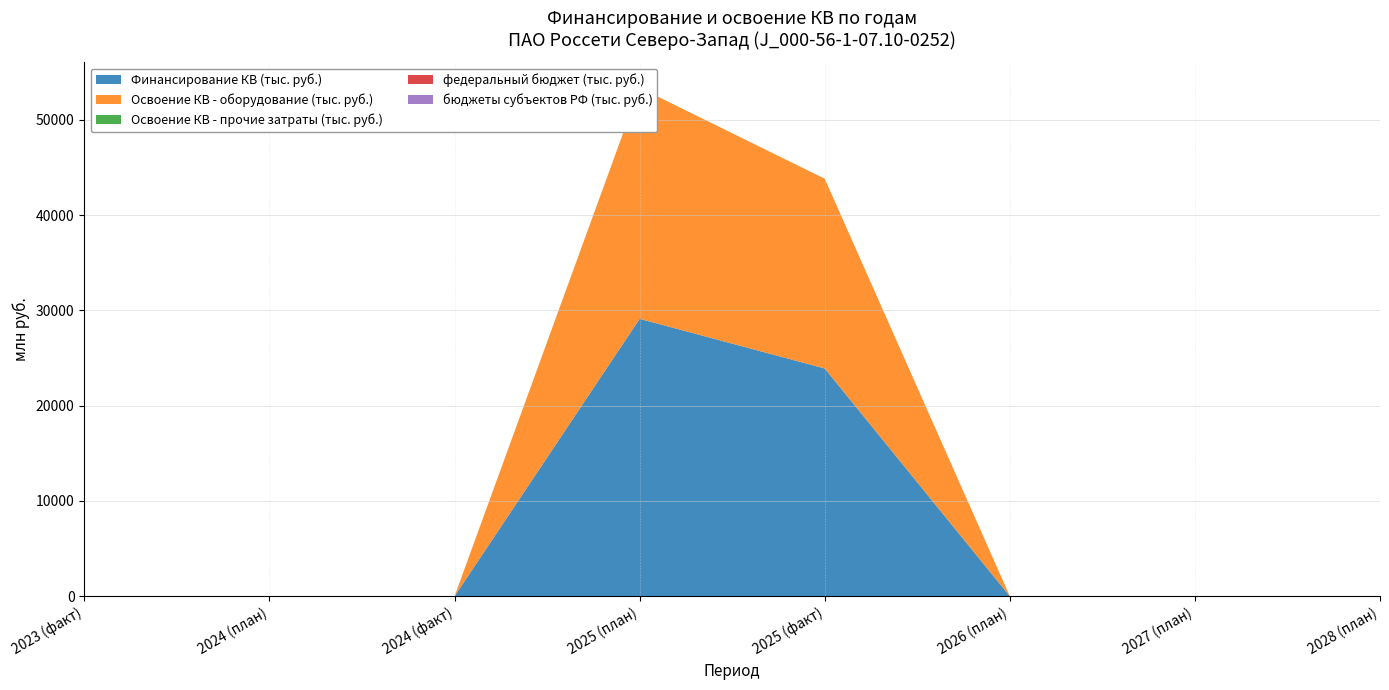

Reading left to right, what are all the values shown in this chart?

Финансирование КВ (тыс. руб.): 2023 (факт)=0	2024 (план)=0	2024 (факт)=0	2025 (план)=29105541670	2025 (факт)=23897016000	2026 (план)=0	2027 (план)=0	2028 (план)=0
Освоение КВ - оборудование (тыс. руб.): 2023 (факт)=0	2024 (план)=0	2024 (факт)=0	2025 (план)=24250306890	2025 (факт)=19909680000	2026 (план)=0	2027 (план)=0	2028 (план)=0
Освоение КВ - прочие затраты (тыс. руб.): 2023 (факт)=0	2024 (план)=0	2024 (факт)=0	2025 (план)=431117	2025 (факт)=450000	2026 (план)=0	2027 (план)=0	2028 (план)=0
федеральный бюджет (тыс. руб.): 2023 (факт)=0	2024 (план)=0	2024 (факт)=0	2025 (план)=0	2025 (факт)=0	2026 (план)=0	2027 (план)=0	2028 (план)=0
бюджеты субъектов РФ (тыс. руб.): 2023 (факт)=0	2024 (план)=0	2024 (факт)=0	2025 (план)=0	2025 (факт)=0	2026 (план)=0	2027 (план)=0	2028 (план)=0